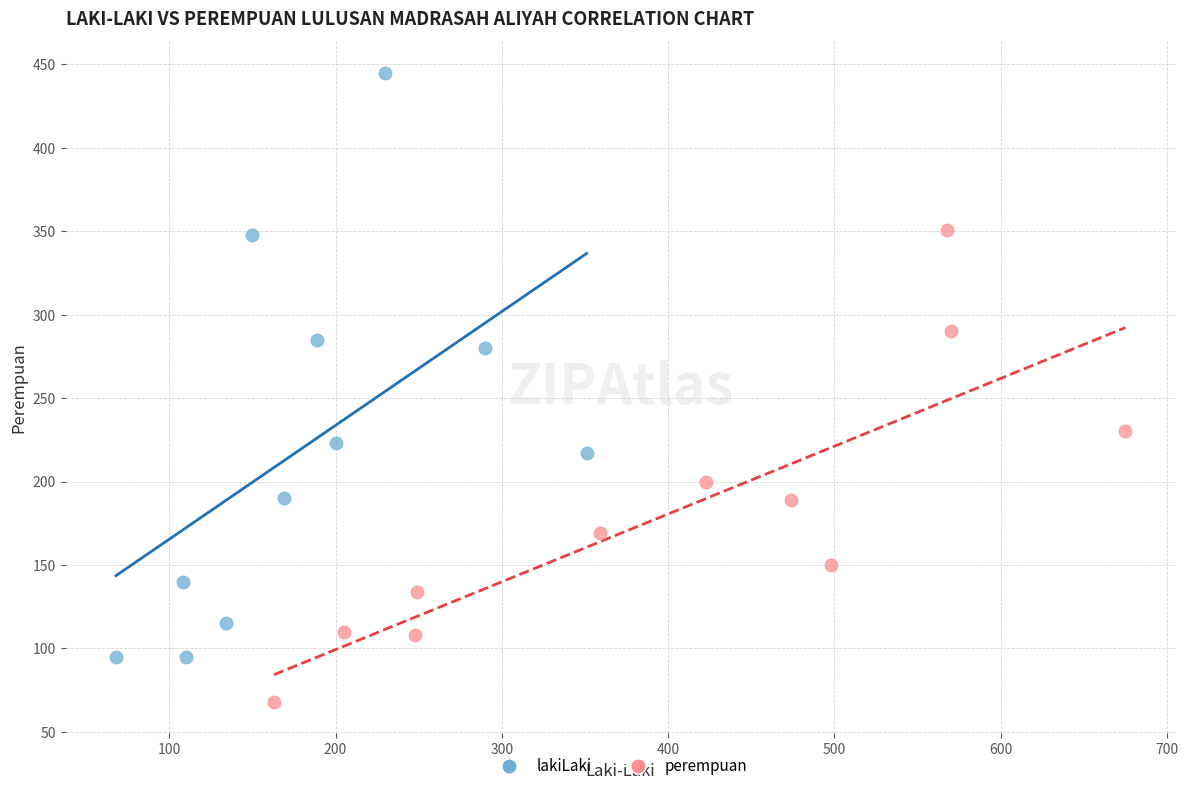

What are all the series names shown in the legend?

lakiLaki, perempuan